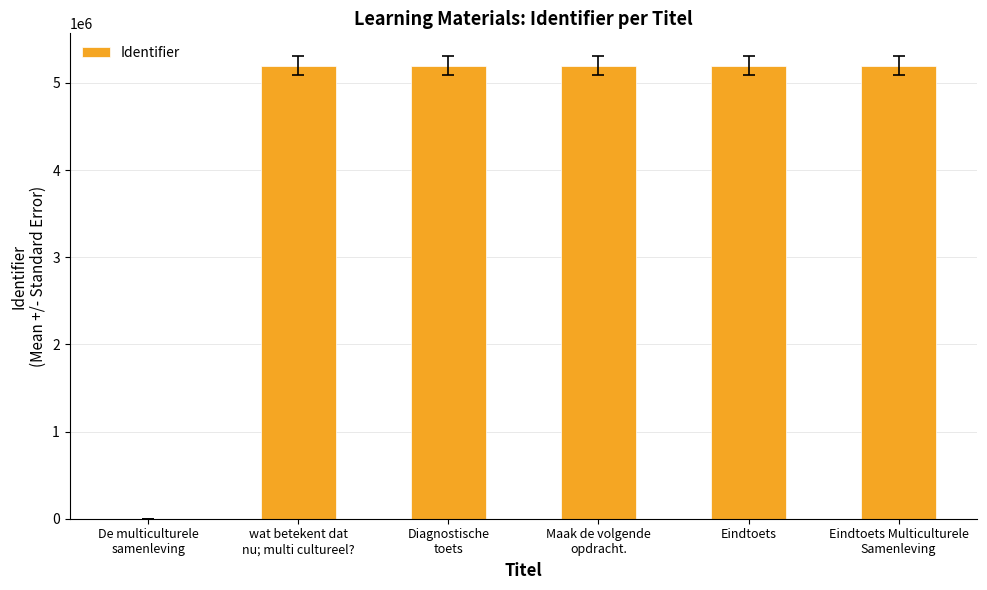

True or false: the data shows 2410535 at Eindtoets.

False